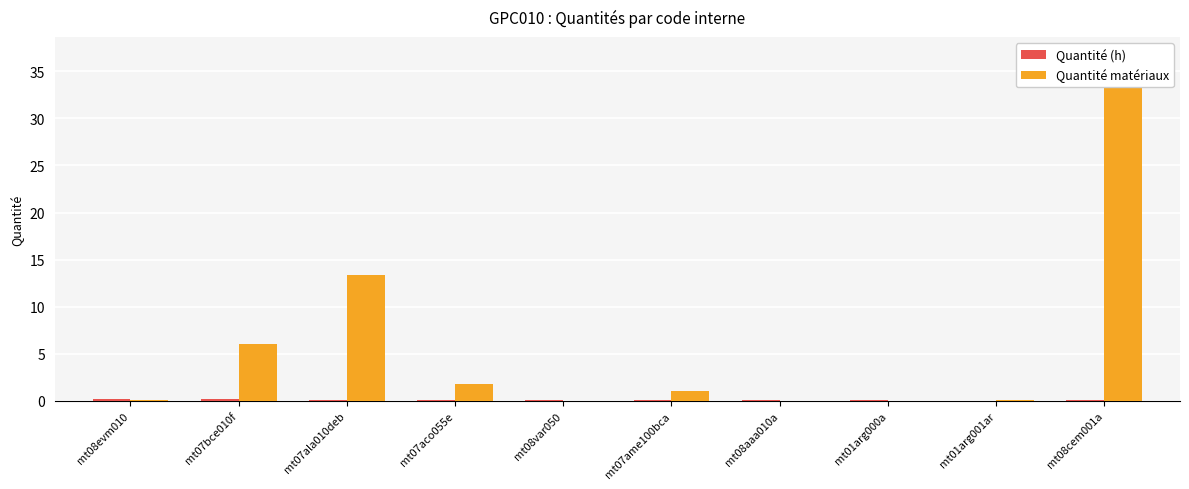

Which series changed the most between mt08aaa010a and mt08cem001a?

Quantité matériaux